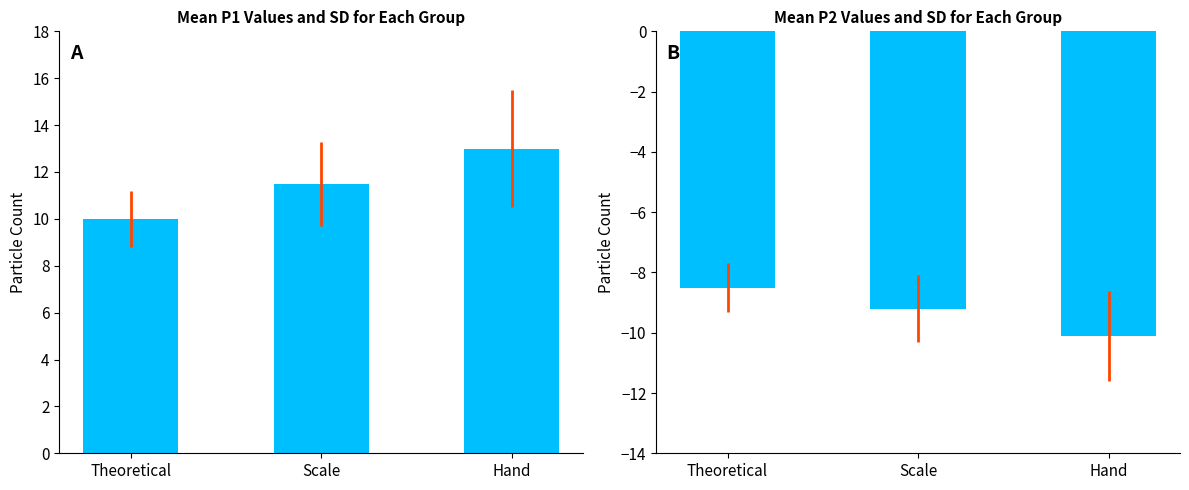

What is the lowest value of the P1 series?

10.0